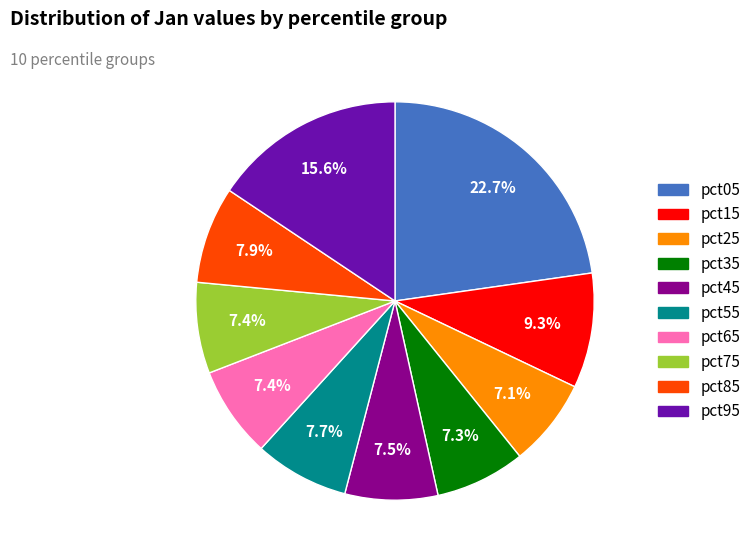

What is the largest slice in the pie chart?

pct05